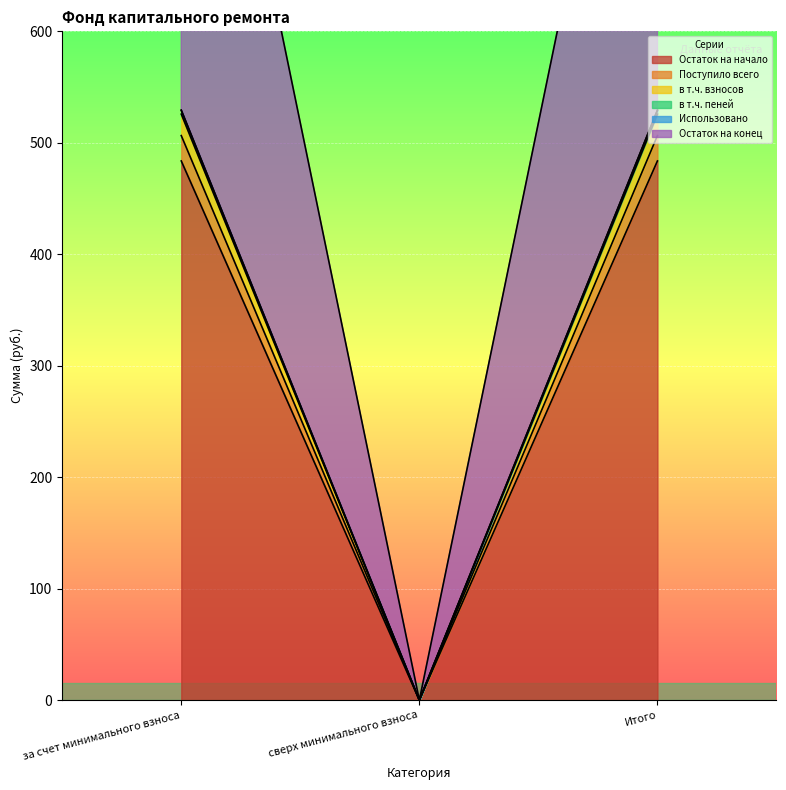

The Остаток на конец series shows 350.6 at за счет минимального взноса. True or false?

False